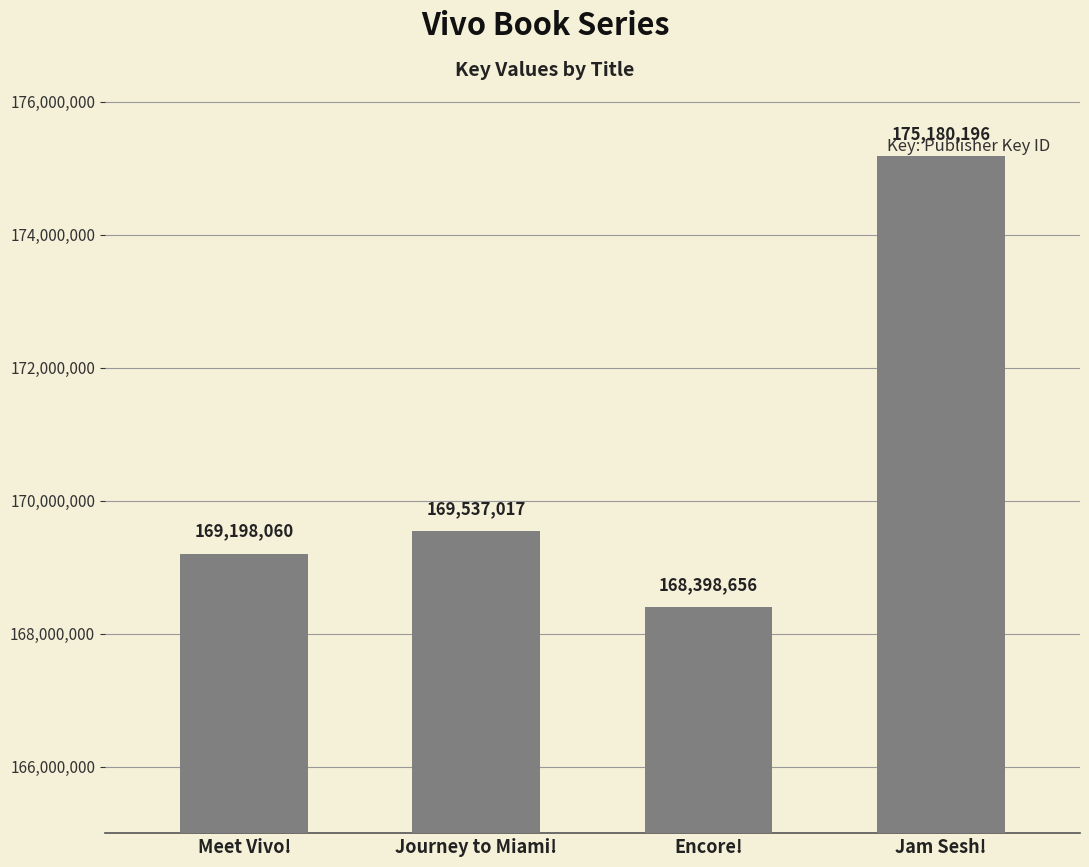

Which has a higher value, Encore! or Jam Sesh!?

Jam Sesh!